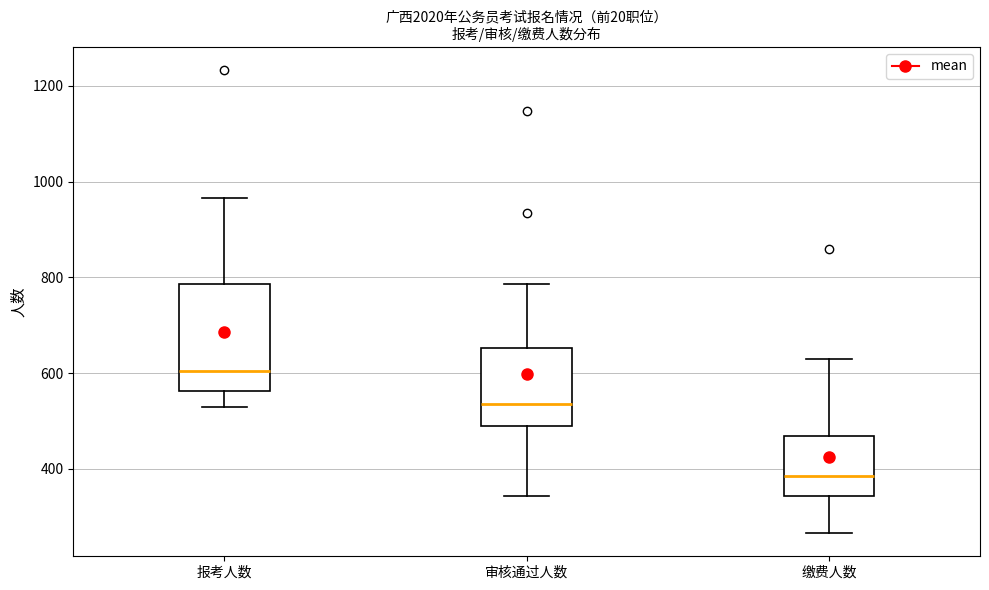

Reading left to right, read every box against the y-axis: the position of its median line, the range the box covers, and the ends of its whiskers. The values are not printed on the chart, so give them approximately, as read against the axis.

报考人数: median 600, box 560 to 780, whiskers 520 to 960
审核通过人数: median 540, box 500 to 660, whiskers 340 to 780
缴费人数: median 380, box 340 to 460, whiskers 260 to 640